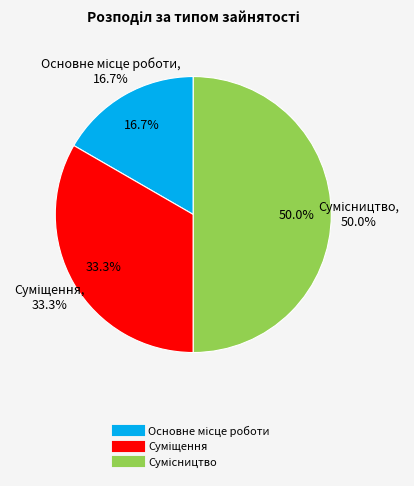

Combined, do Сумісництво and Основне місце роботи account for over 50%?

Yes